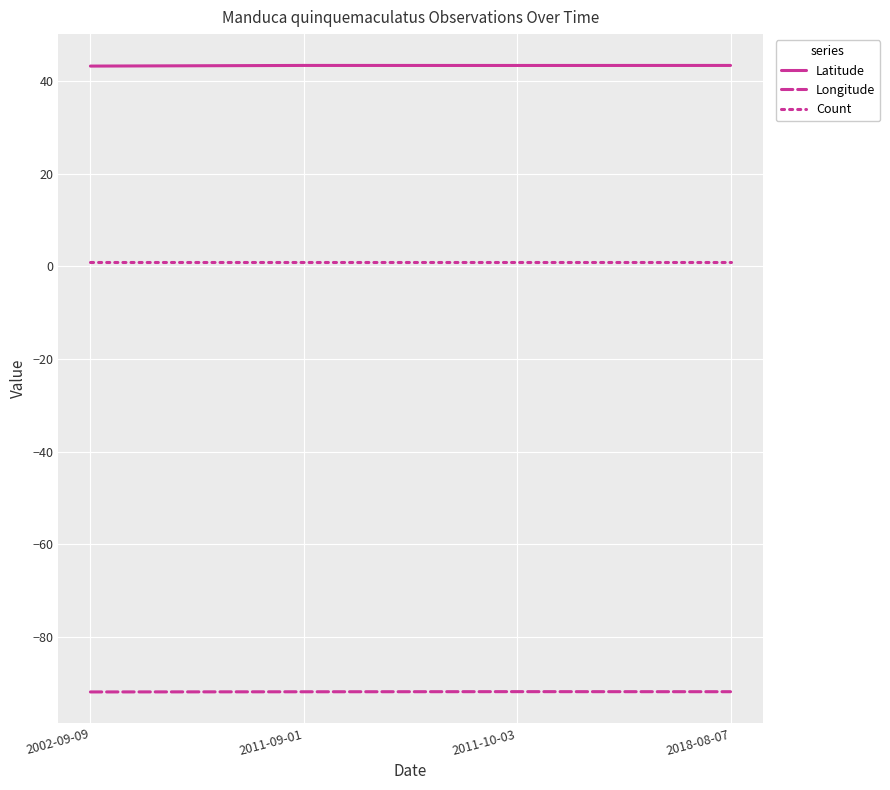

List the series in order of their overall mean, lowest first.

Longitude, Count, Latitude